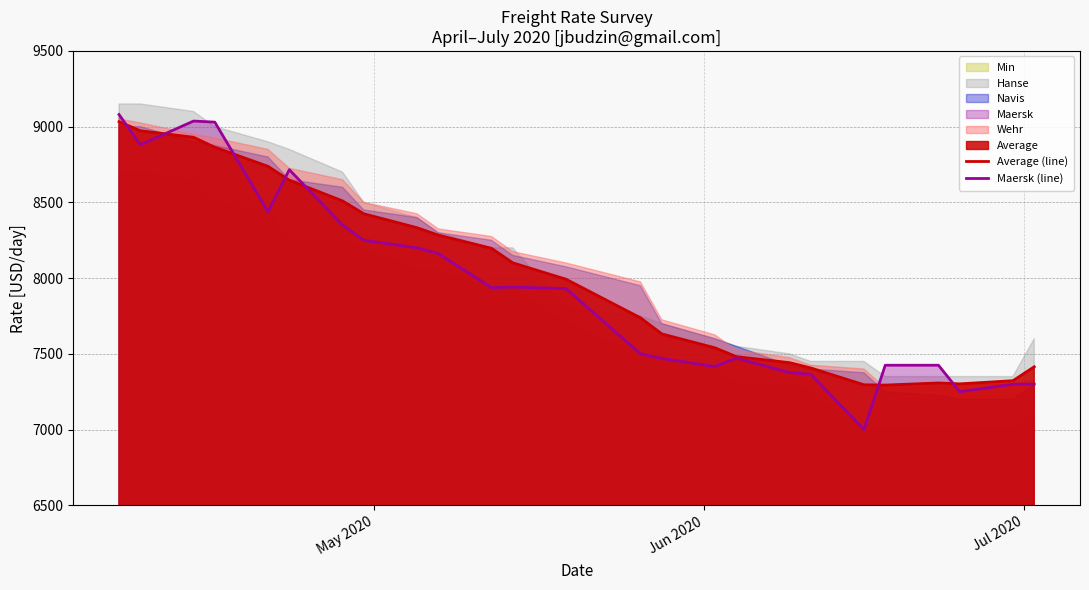

What is the maximum value for Maersk (line)?

9080